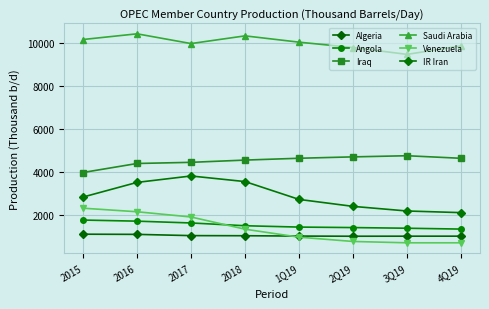

True or false: Algeria has a value of 266 at 2016.

False